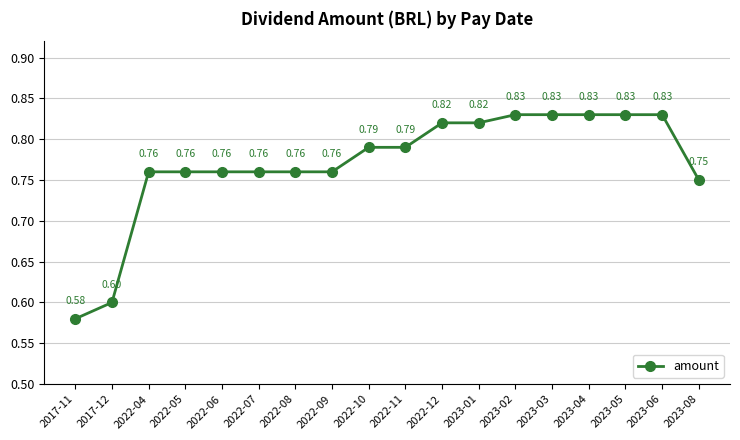

What position from the right is 2022-09?

11